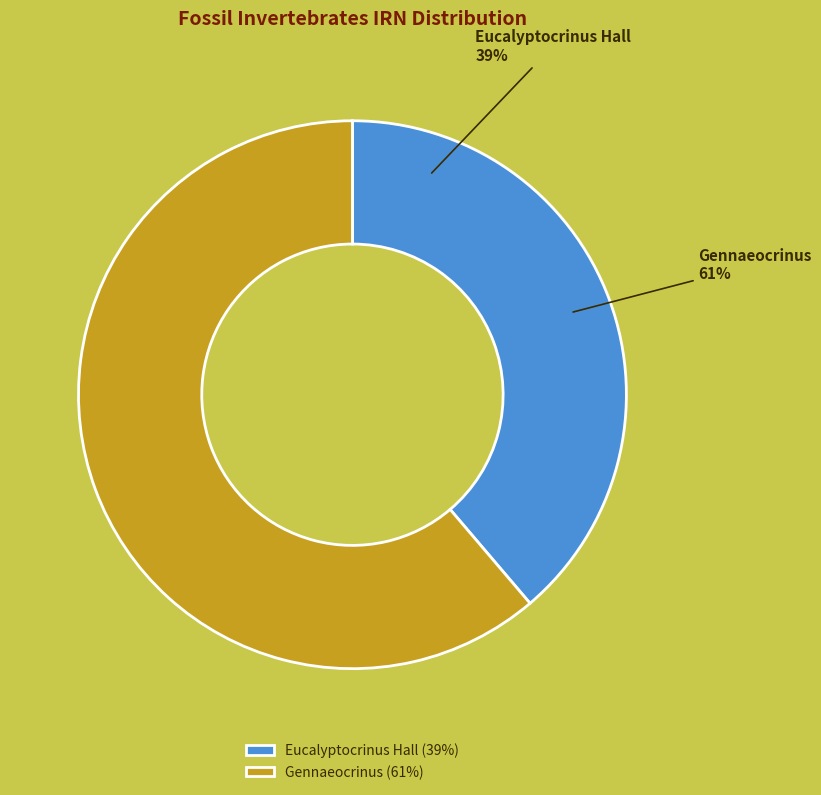

Count the number of slices in the pie.

2